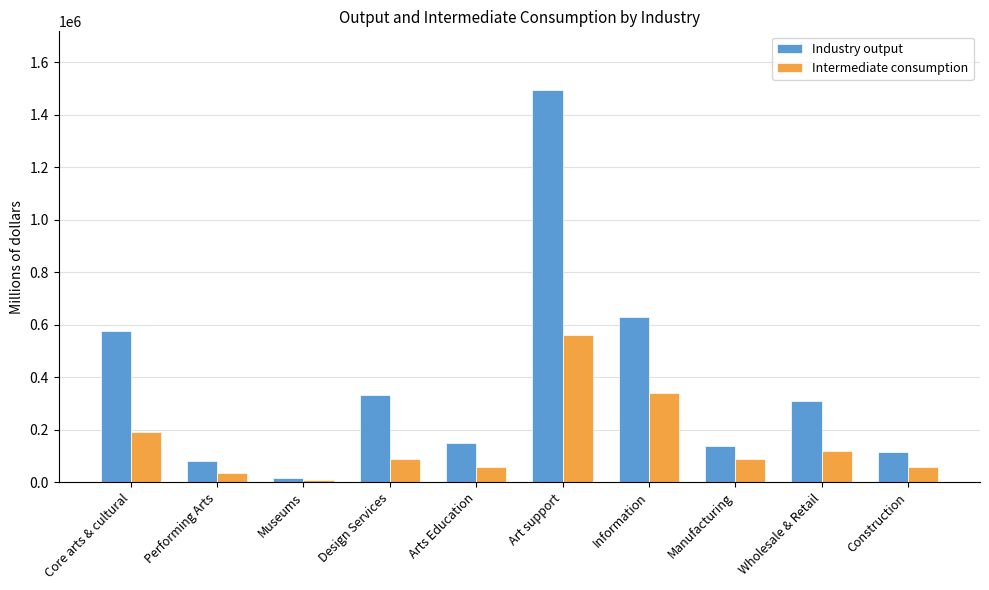

What is the label of the 8th bar from the left?

Manufacturing